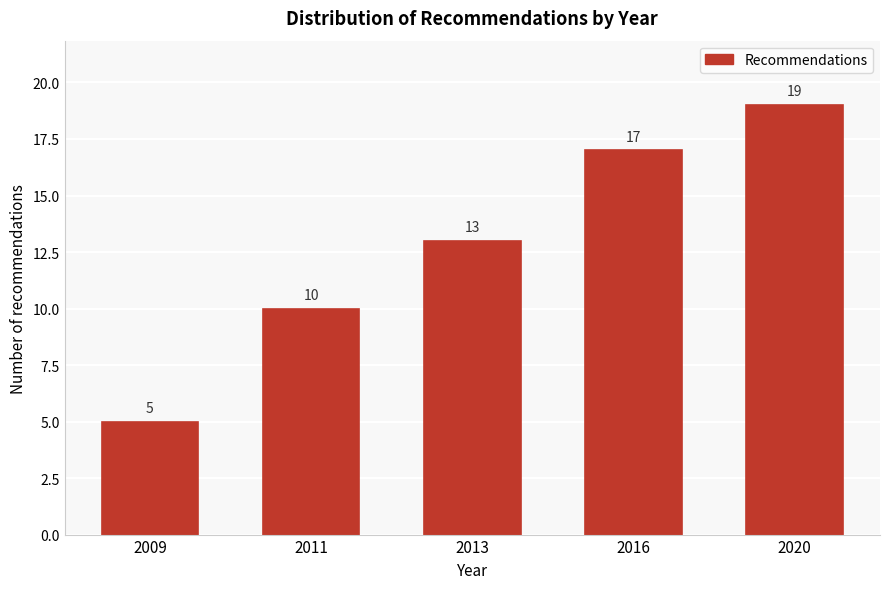

Reading right to left, list all the values displayed in this chart.

19	17	13	10	5